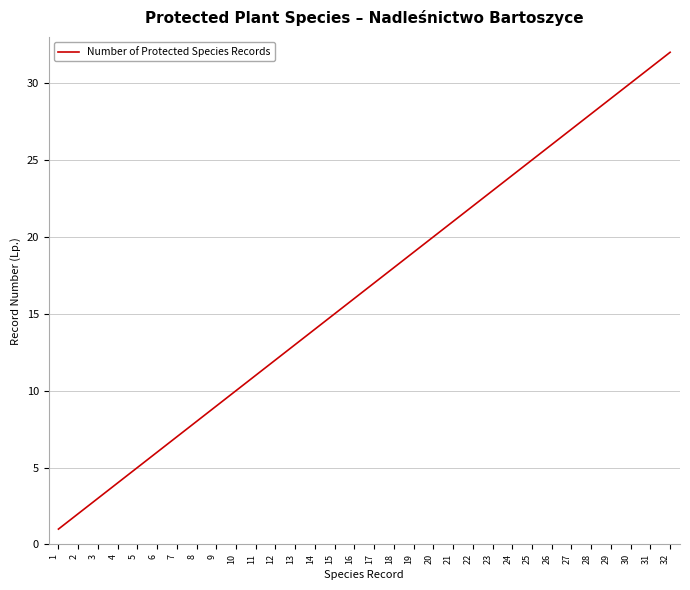

Reading left to right, what are all the values shown in this chart?

1=1	2=2	3=3	4=4	5=5	6=6	7=7	8=8	9=9	10=10	11=11	12=12	13=13	14=14	15=15	16=16	17=17	18=18	19=19	20=20	21=21	22=22	23=23	24=24	25=25	26=26	27=27	28=28	29=29	30=30	31=31	32=32